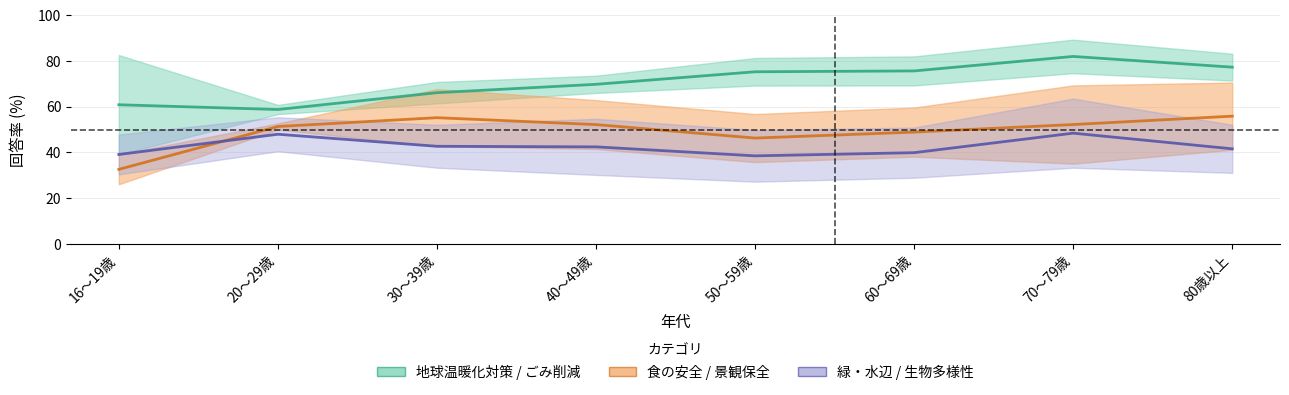

Which category has the lowest value across all series?

16～19歳